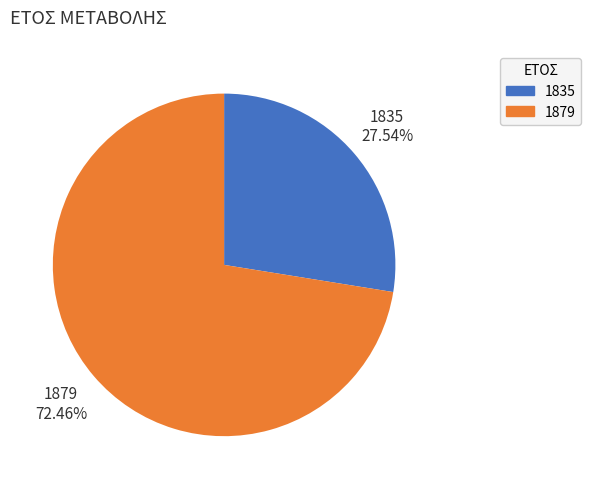

Which category has the biggest portion of the pie?

1879